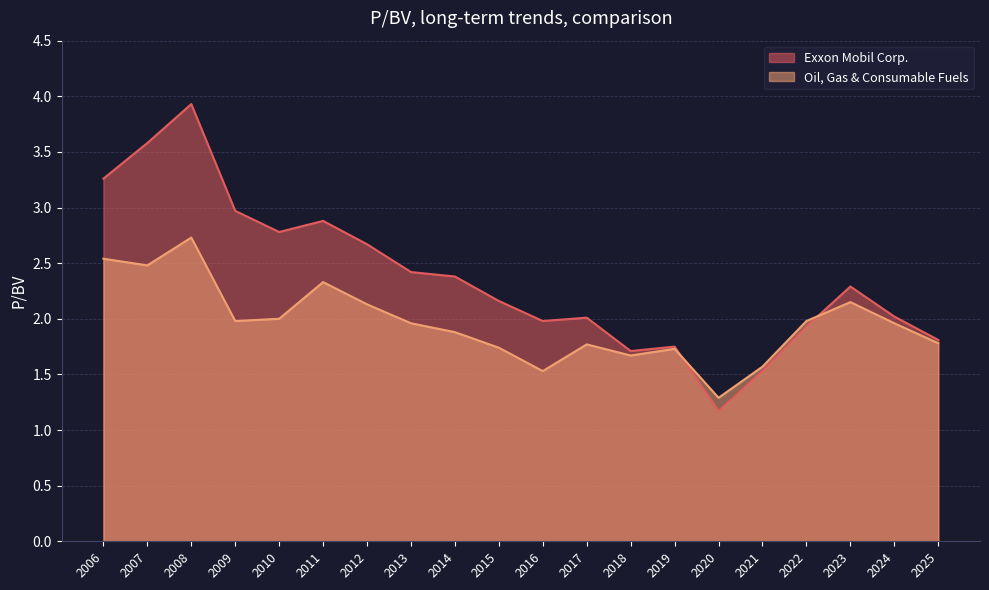

How many data points in Exxon Mobil Corp. are above 2?

13